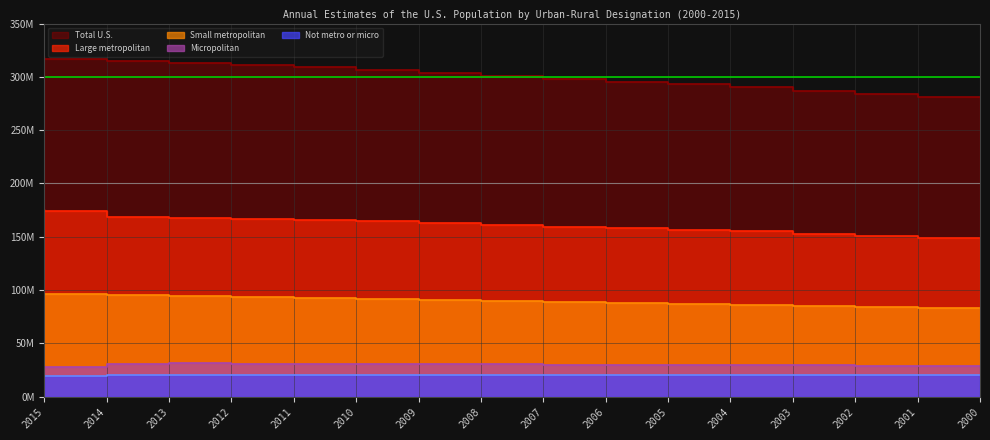

Where is the first local maximum for Micropolitan?

2012